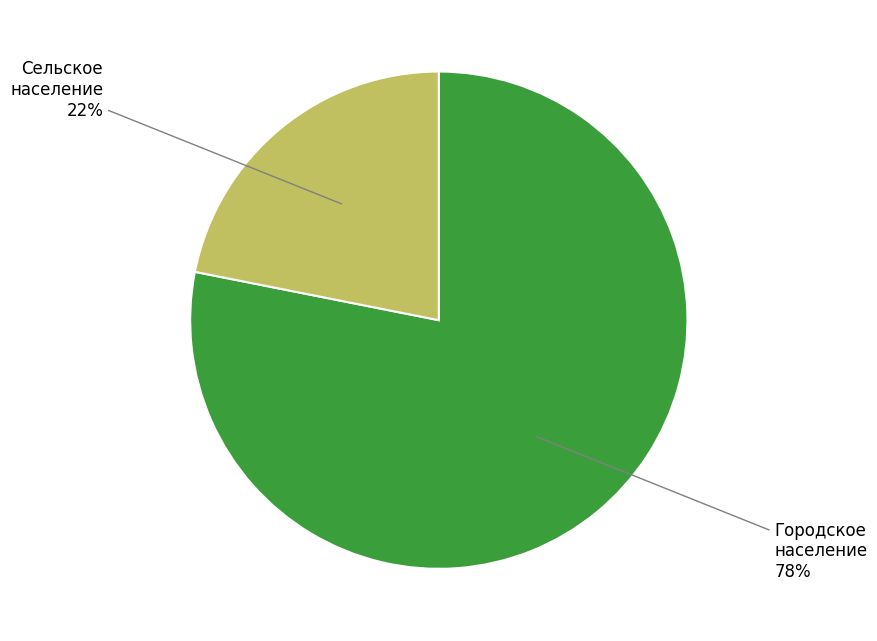

Is there any slice that represents more than half of the pie?

Yes